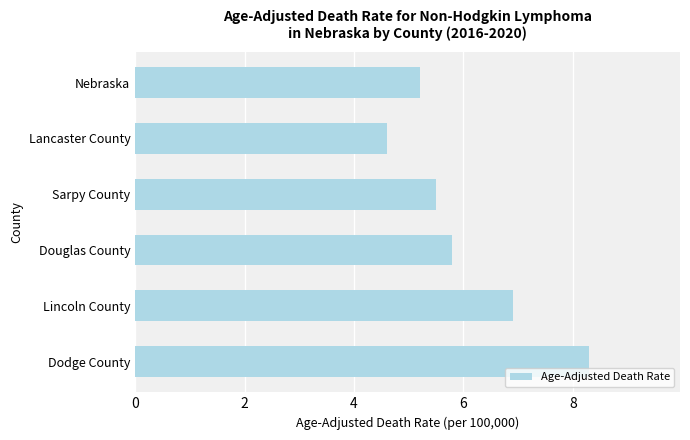

Count the number of categories in the chart.

6